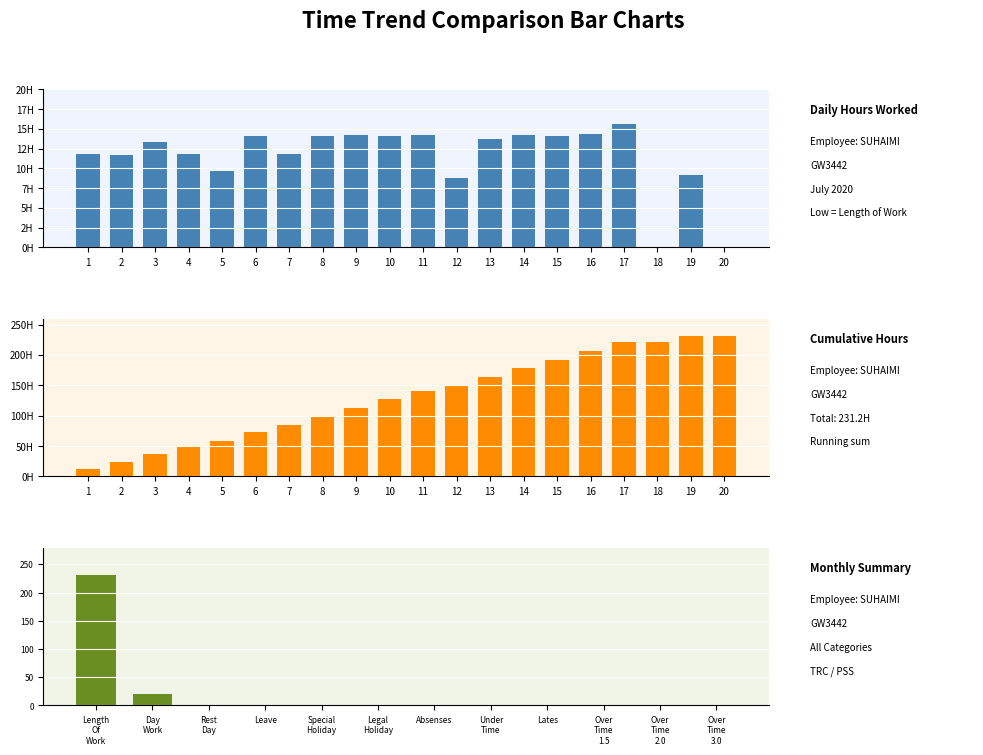

What is the difference between the maximum and minimum values?

15.6